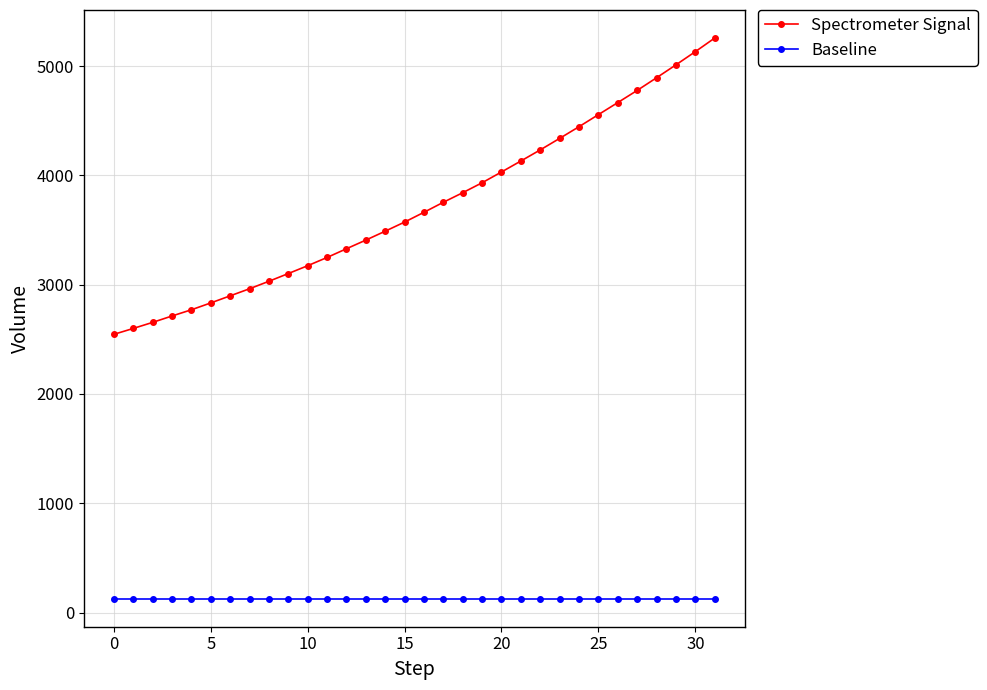

Rank the series by their average value, from highest to lowest.

Spectrometer Signal, Baseline